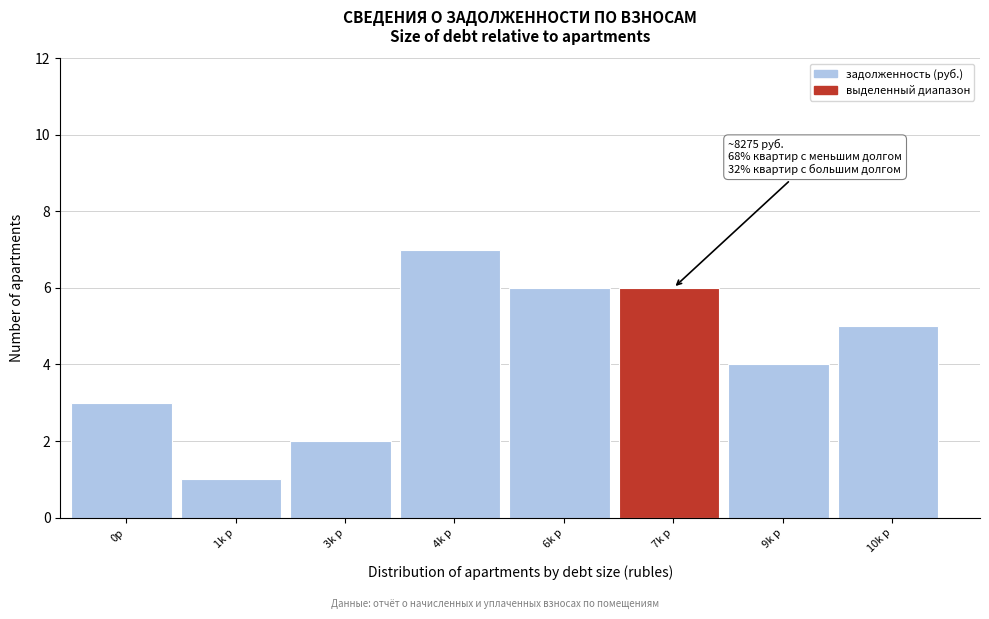

Reading left to right, list all the values displayed in this chart.

3	1	2	7	6	6	4	5